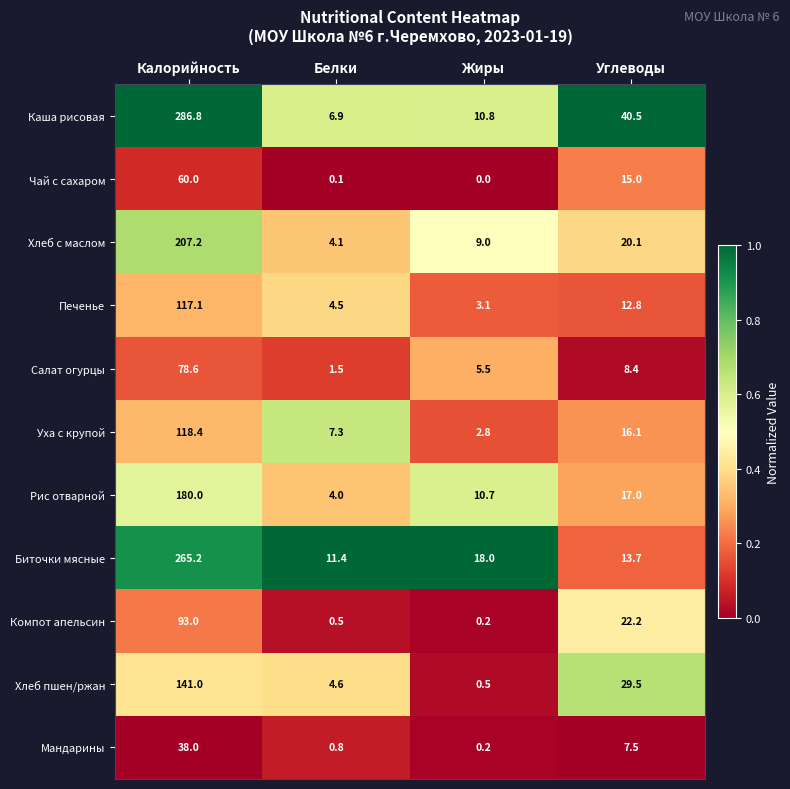

List the series in order of their peak value, lowest first.

Мандарины, Чай с сахаром, Салат огурцы, Компот апельсин, Печенье, Уха с крупой, Хлеб пшен/ржан, Рис отварной, Хлеб с маслом, Биточки мясные, Каша рисовая